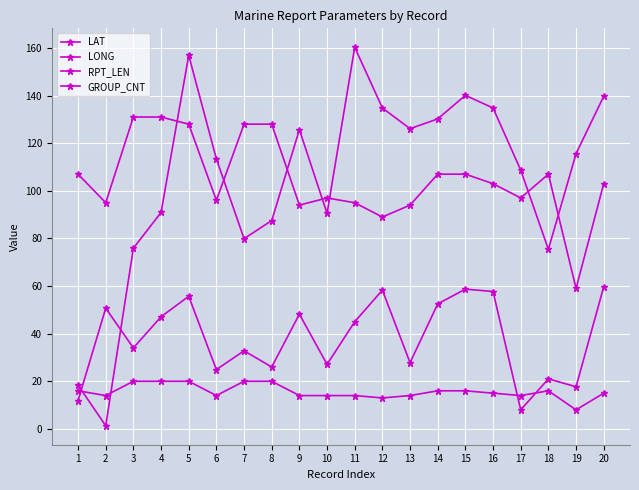

What is the average value of the RPT_LEN series?

104.8